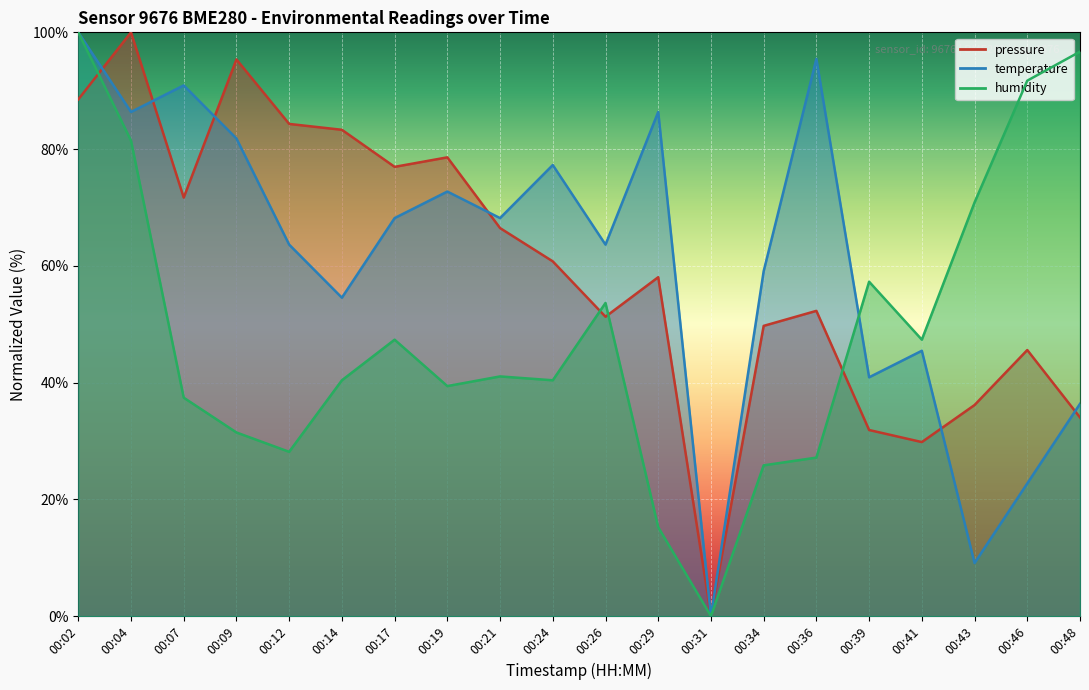

What is the difference between the maximum and second lowest values in the temperature series?

90.9